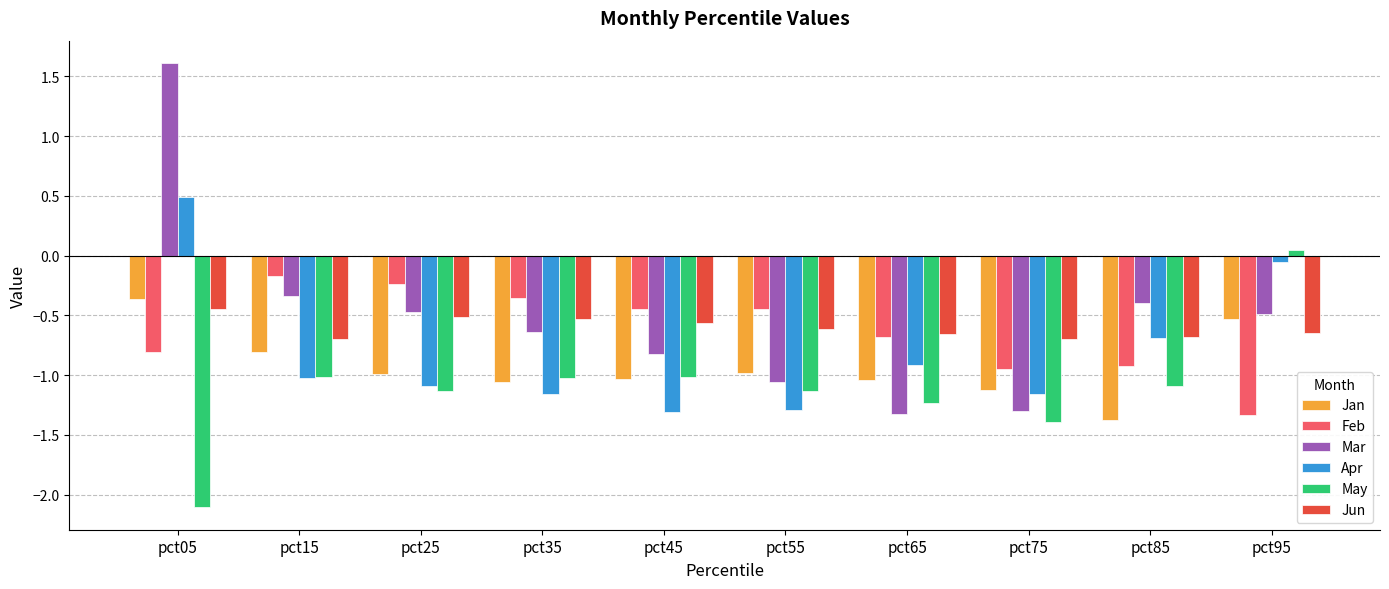

Rank the series at pct95 from highest to lowest value.

May, Apr, Mar, Jan, Jun, Feb